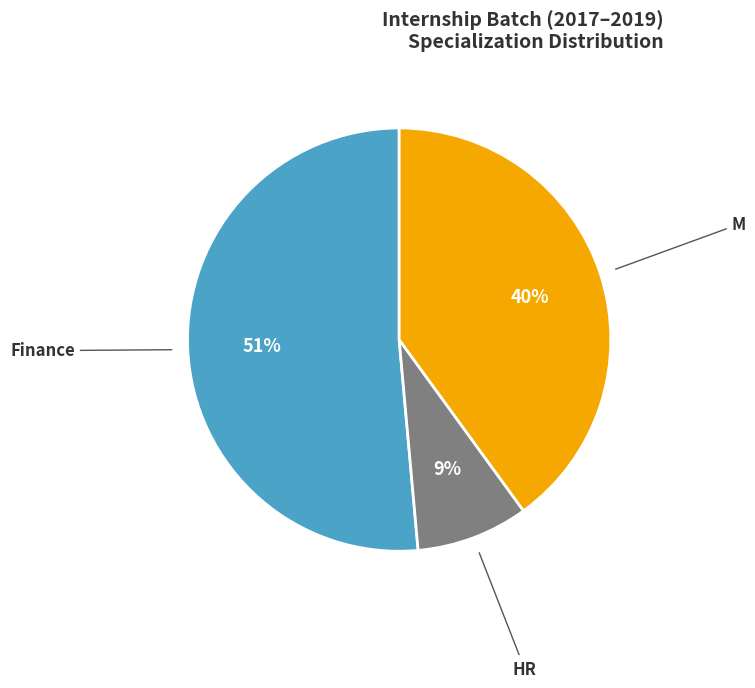

Count the number of slices in the pie.

3